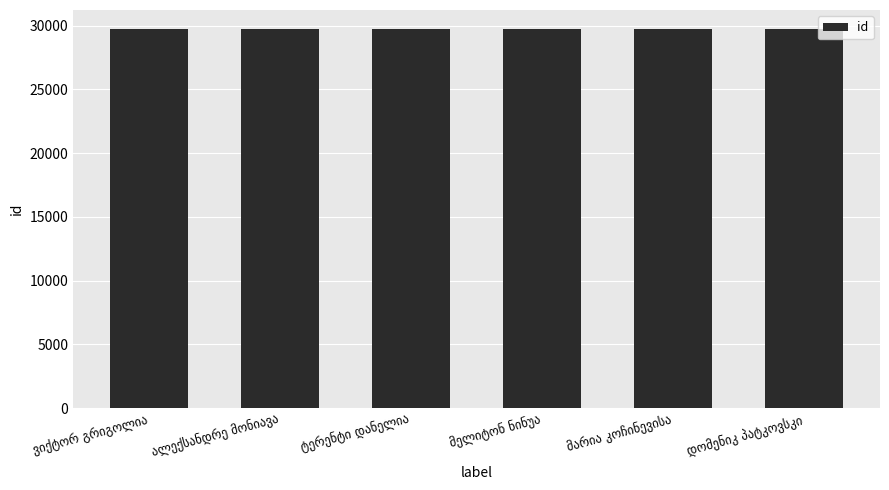

What is the value of the 2nd bar from the left?

29730